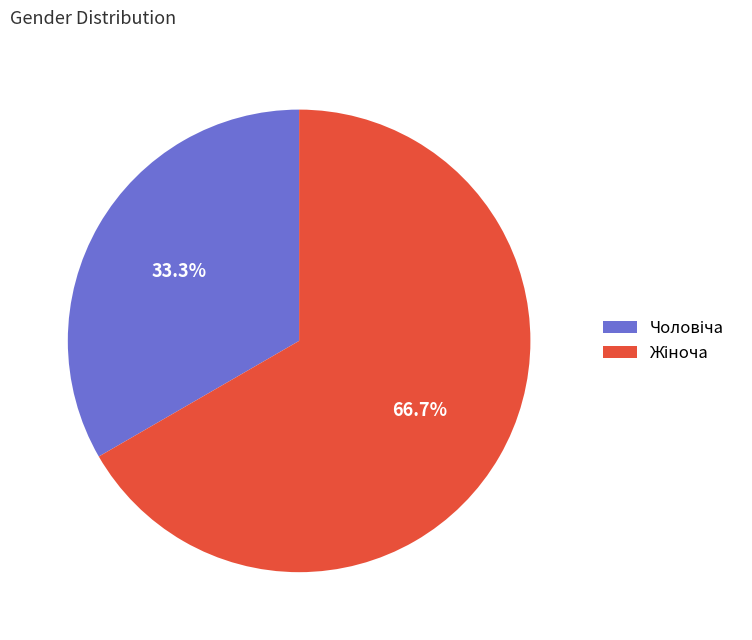

Is there any slice that represents more than half of the pie?

Yes